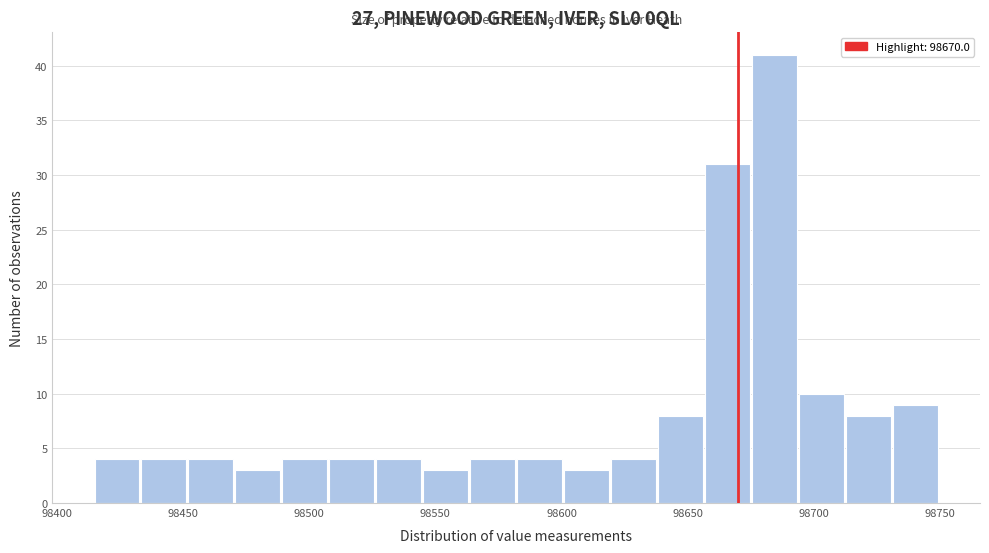

Read against the x-axis, roughly where is the centre of the tallest bar?

98685